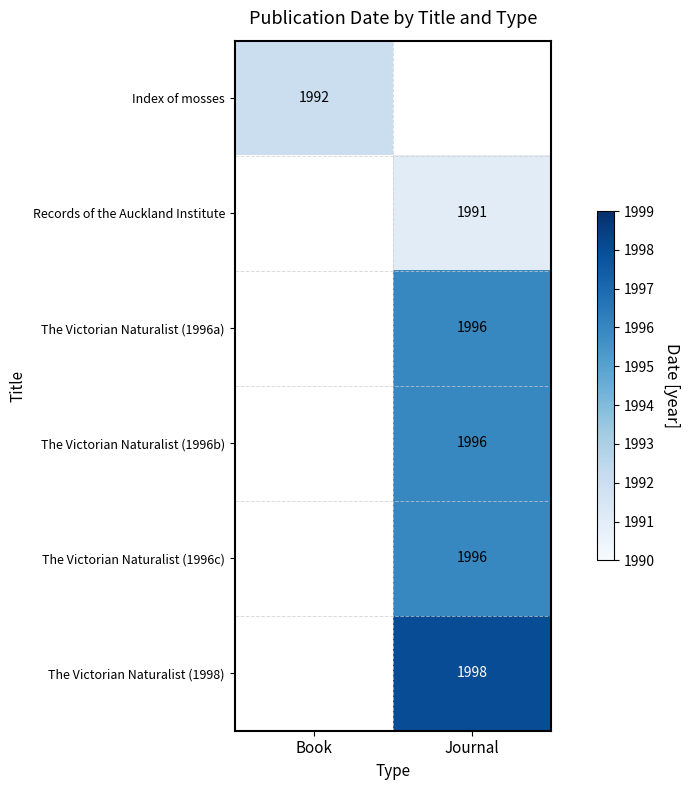

True or false: Records of the Auckland Institute has a value of 1991 at Journal.

True